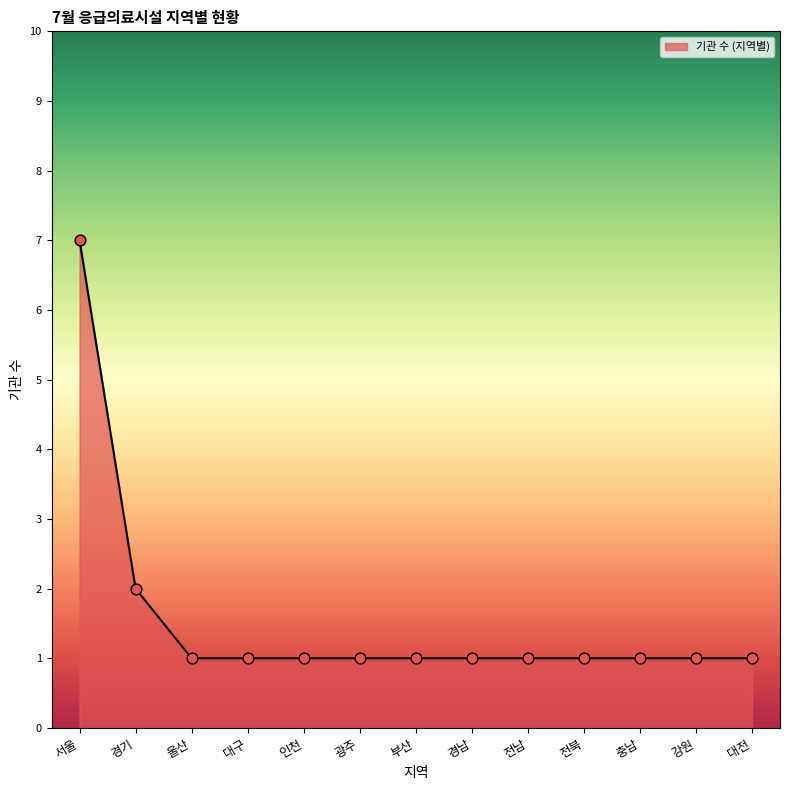

What is the ratio of the value at 전남 to the value at 강원?

1.0